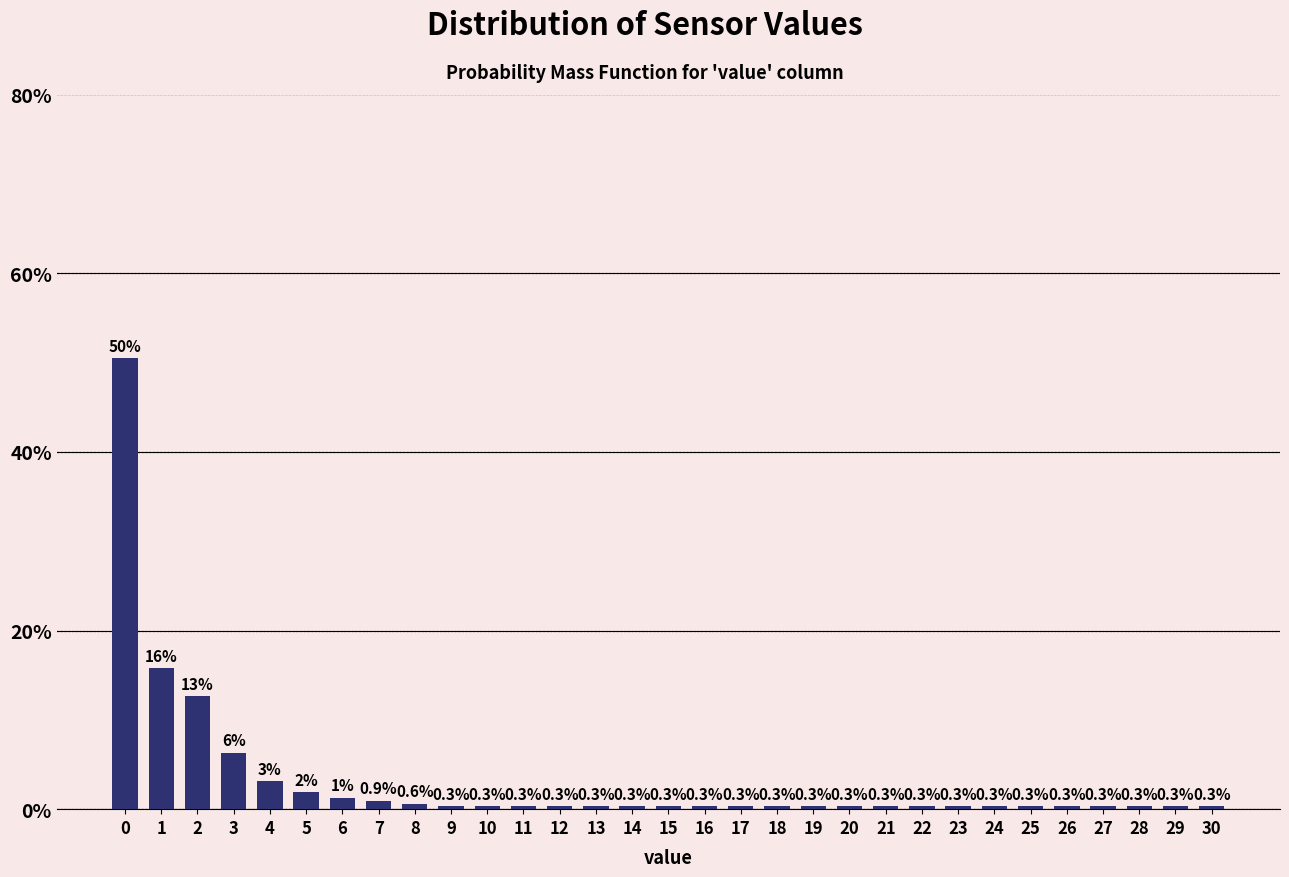

What is the change in value from 3 to 16?

-6.0